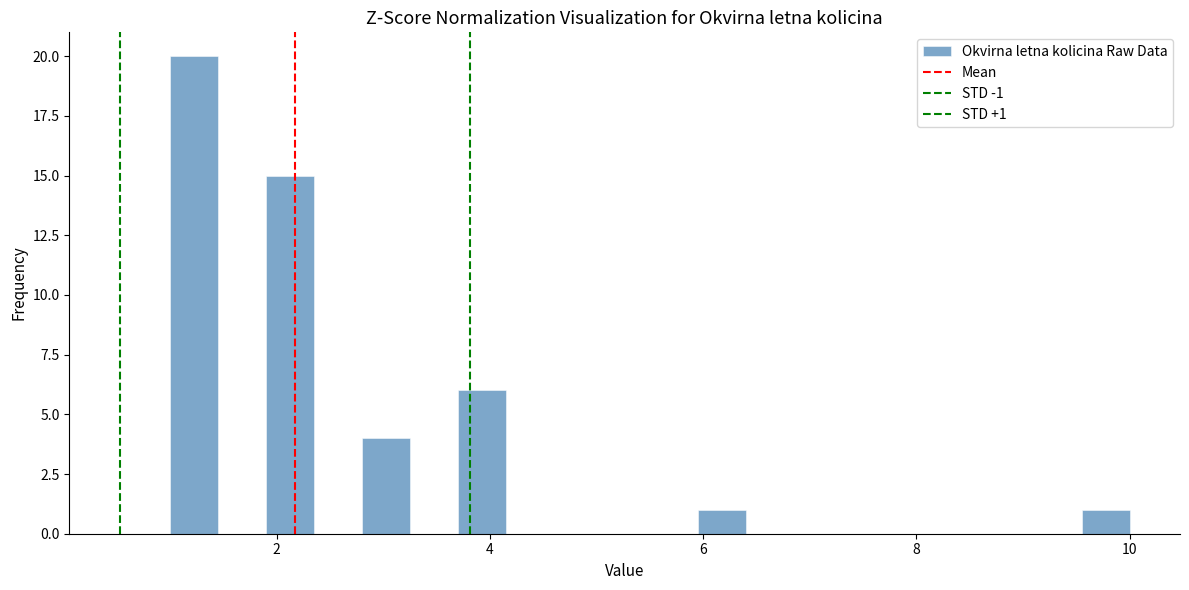

Around what value on the x-axis is the tallest bar? Give the approximate position of its centre, as read against the axis.

1.2